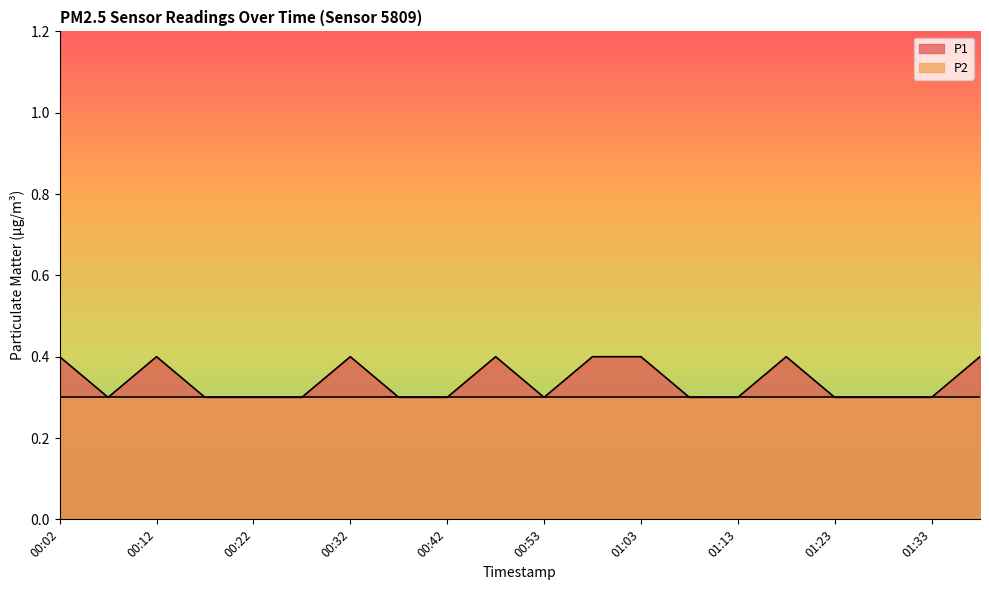

How many lines are shown in the chart?

2